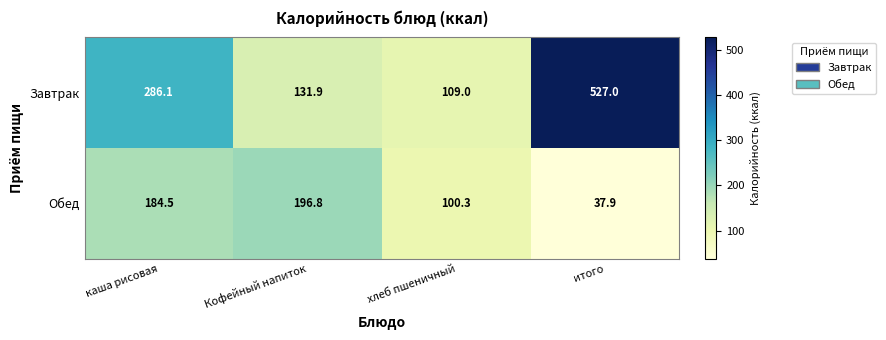

At how many categories does at least one series exceed 145?

3